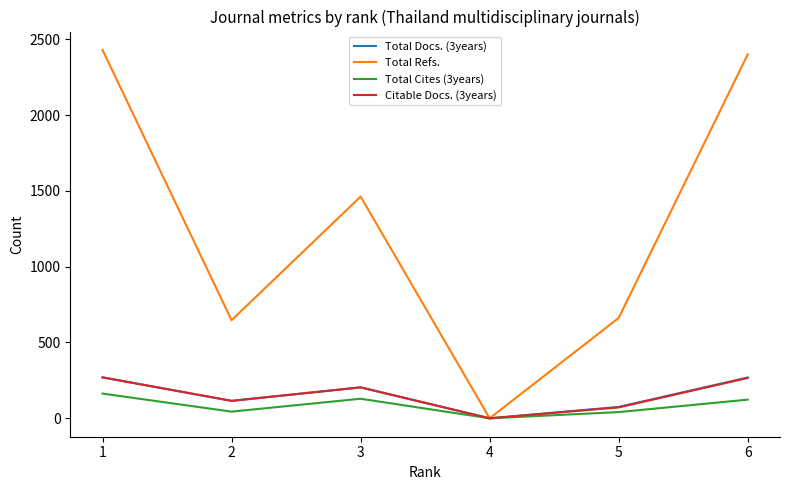

At which label does Total Cites (3years) reach its minimum?

4